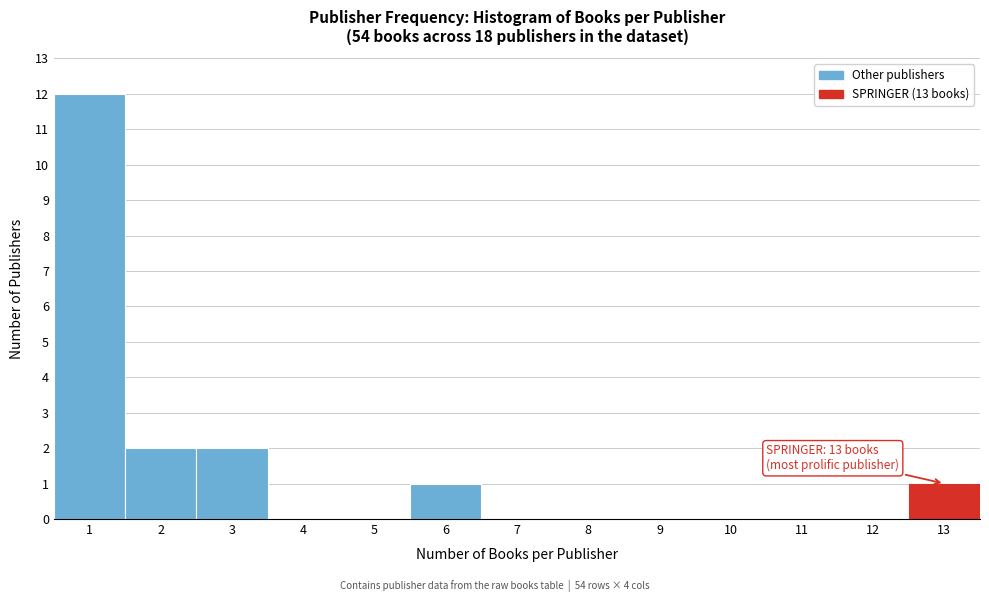

Over which range of the x-axis is the bar tallest?

0.5 to 1.5